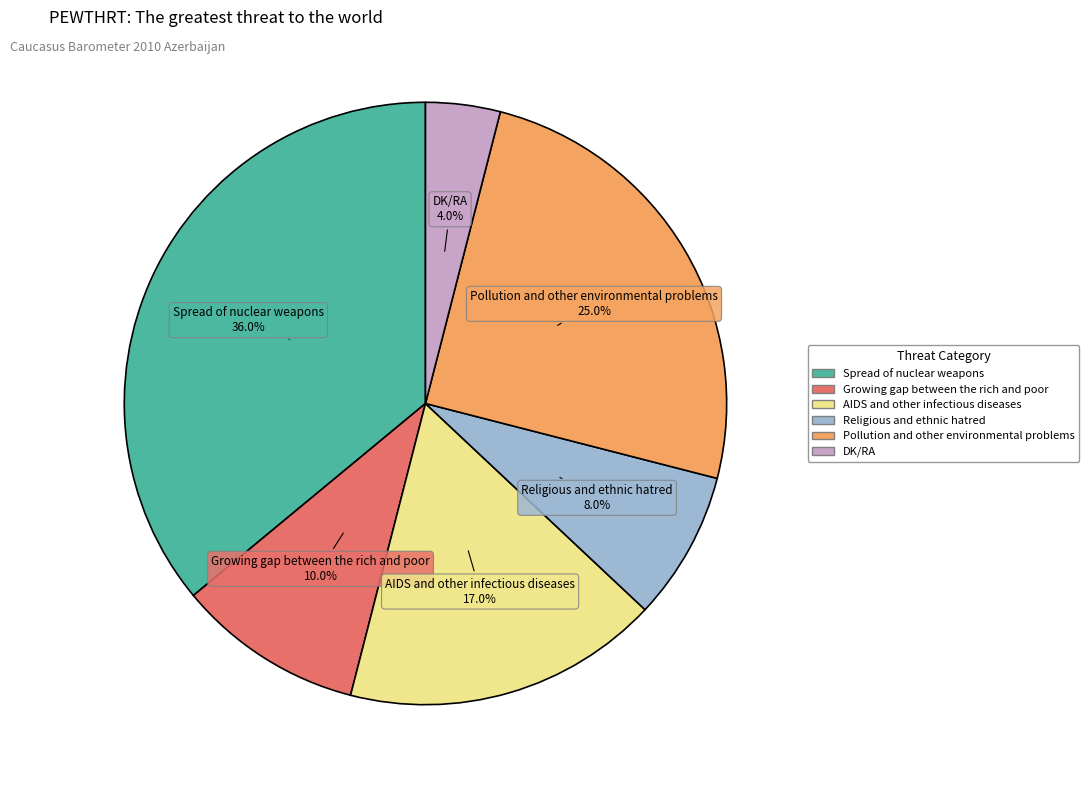

How many segments does this pie chart have?

6